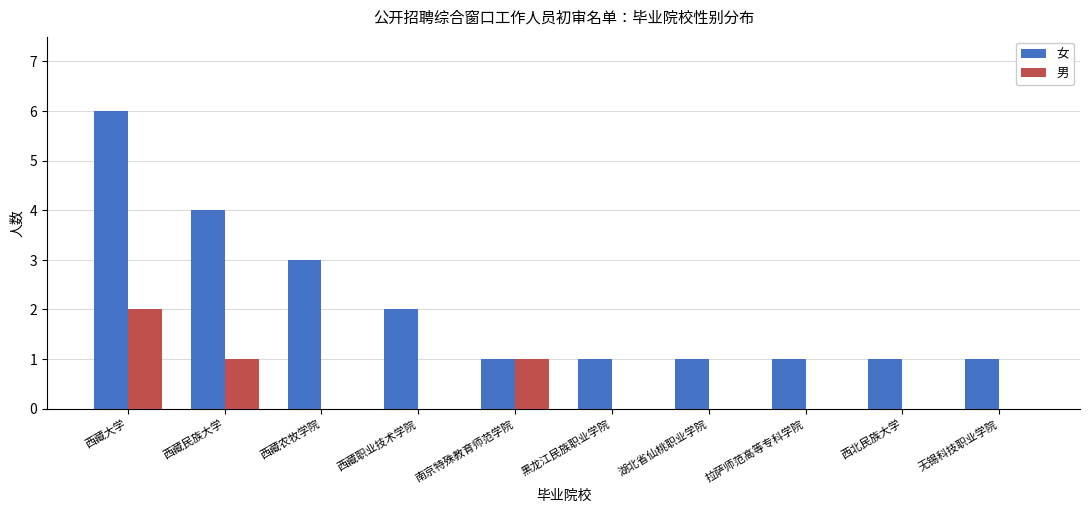

What is the difference between the 男 values at 西藏大学 and 拉萨师范高等专科学院?

2